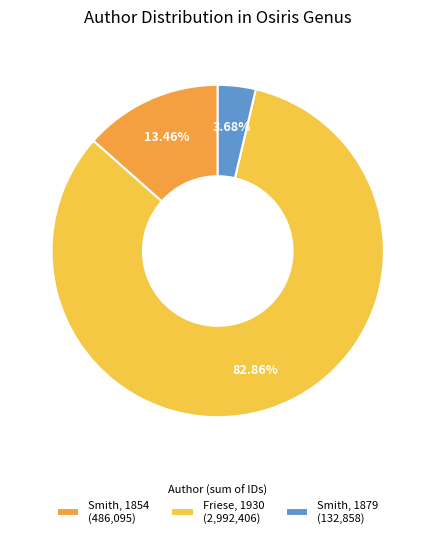

Is there a majority slice in this chart?

Yes